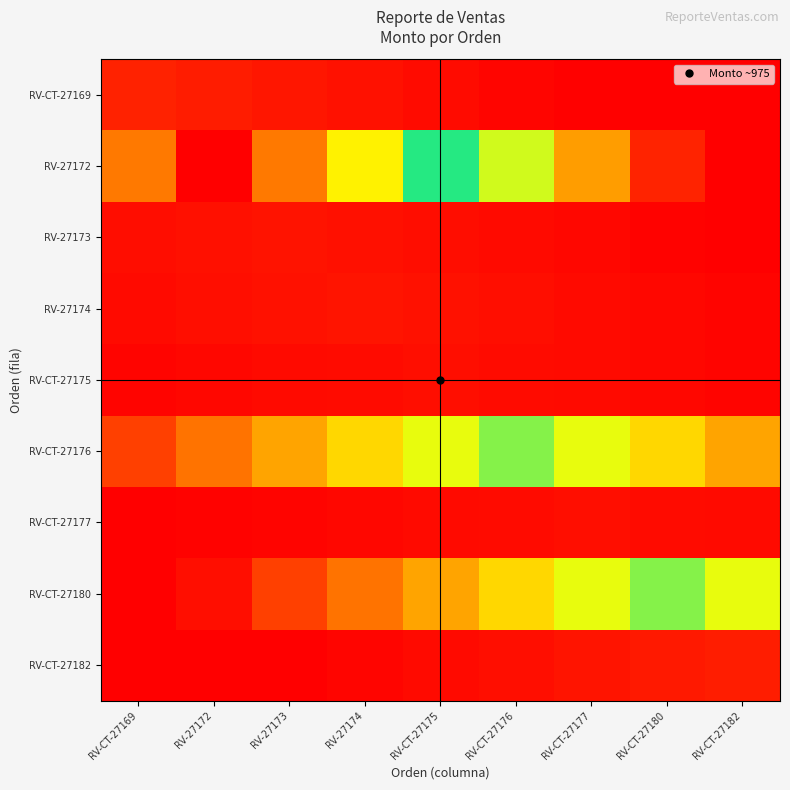

Which series changed the most between RV-CT-27169 and RV-27173?

RV-CT-27176